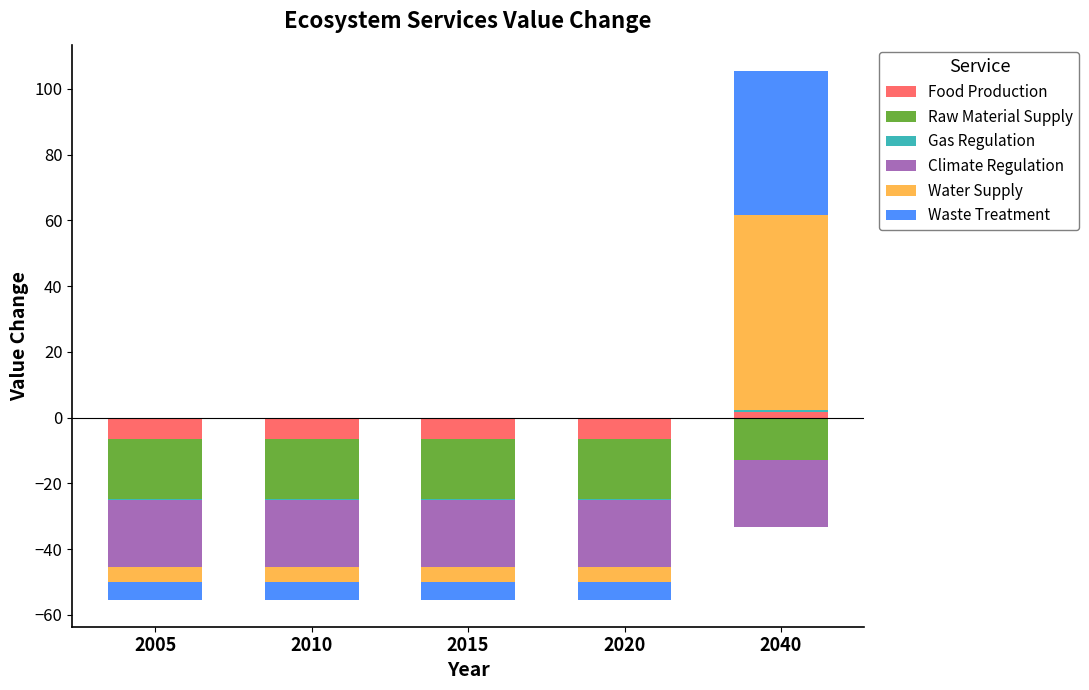

What are all the series names shown in the legend?

Food Production, Raw Material Supply, Gas Regulation, Climate Regulation, Water Supply, Waste Treatment